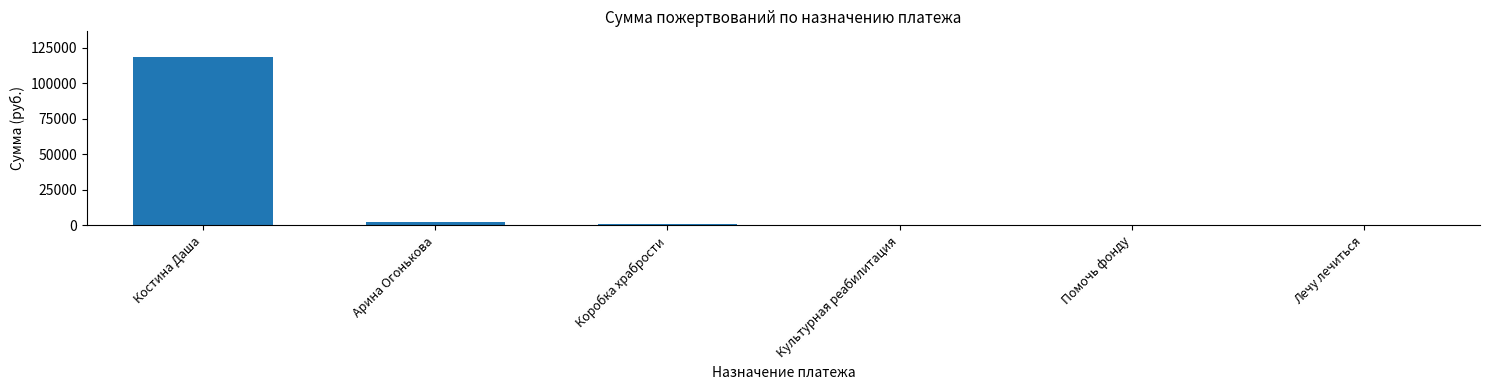

What is the maximum value shown in the chart?

118600